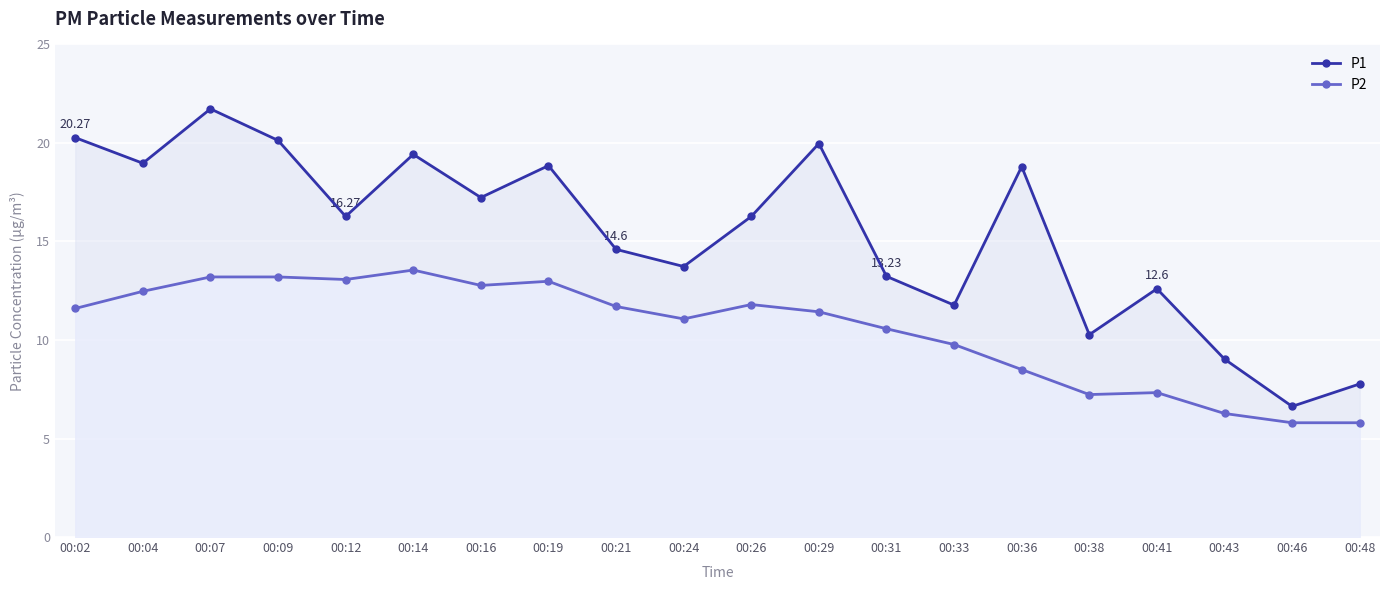

How many lines are shown in the chart?

2